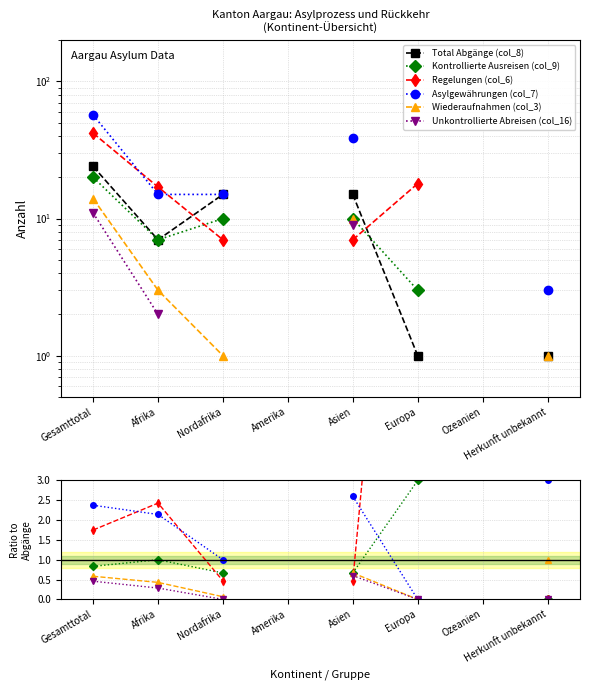

Is it true that Kontrollierte Ausreisen (col_9) equals 1.0 at Afrika?

True